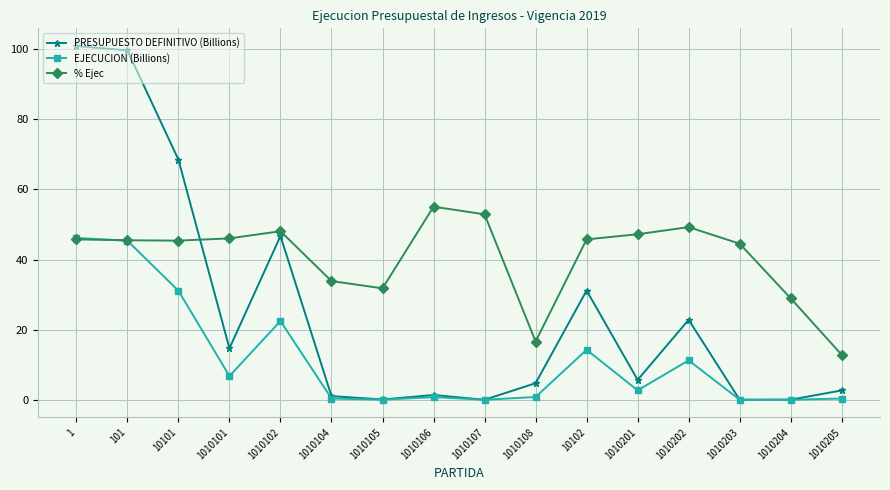

What is the label of the 8th point from the right?

1010107